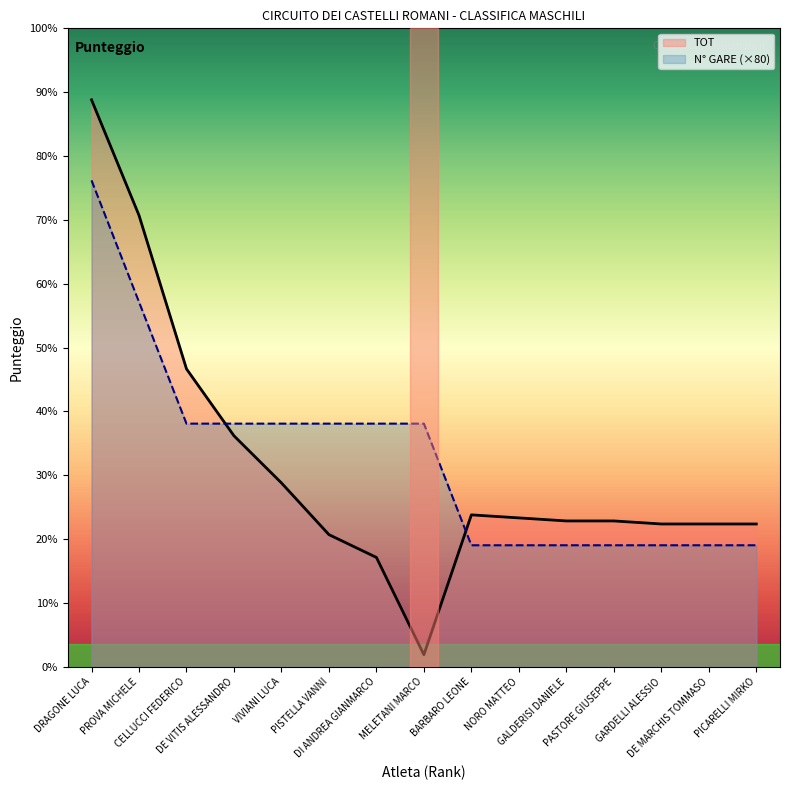

Which category has the highest value across all series?

DRAGONE LUCA